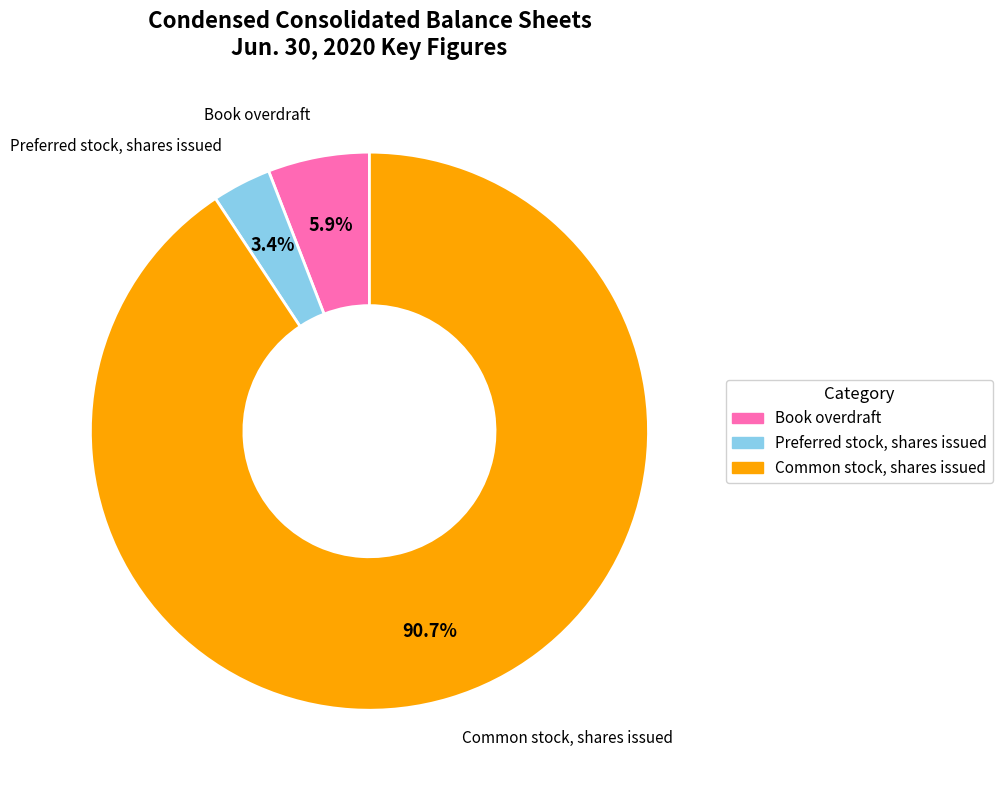

What percentage is the Preferred stock, shares issued slice, to the nearest percent?

3%